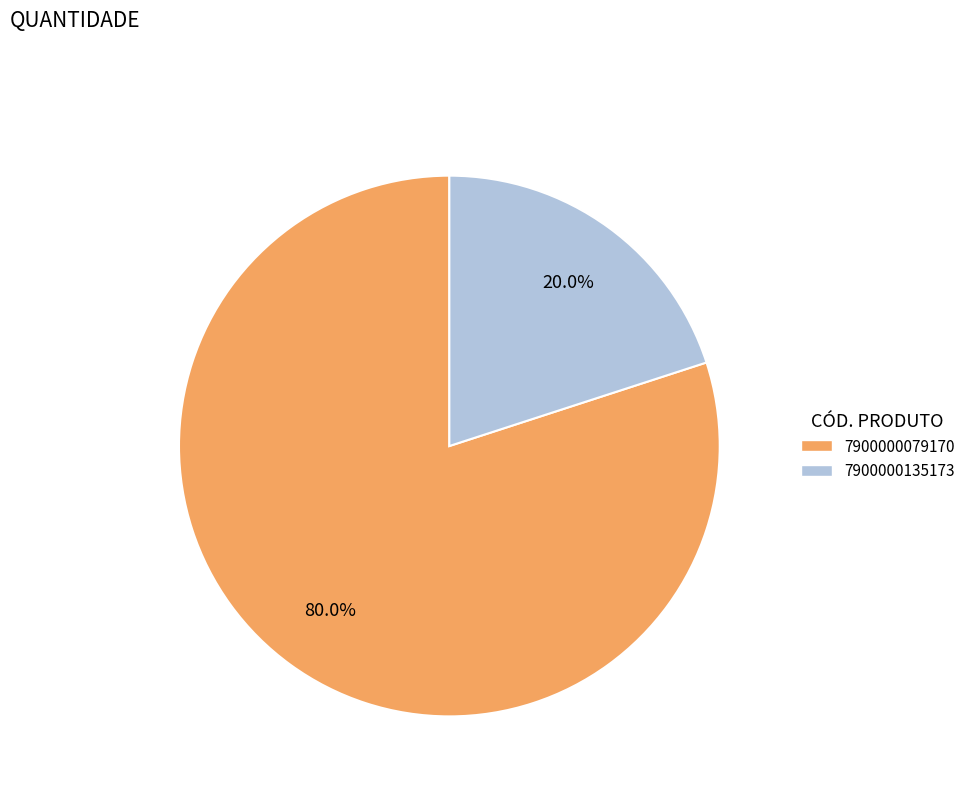

Is it true that 7900000135173 is 15% of the pie?

False